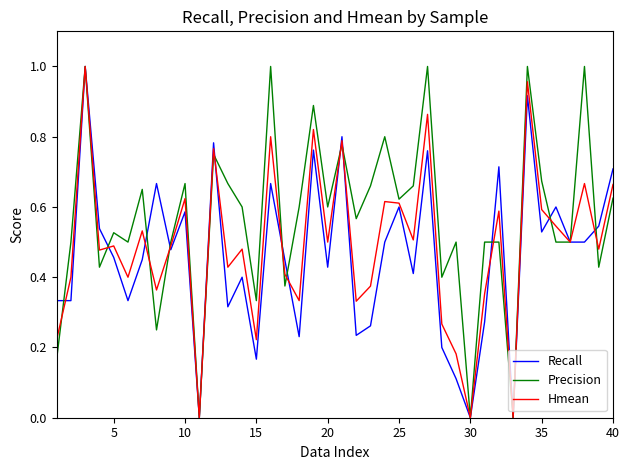

Which series ends up on top after the final intersection of Recall and Precision?

Recall